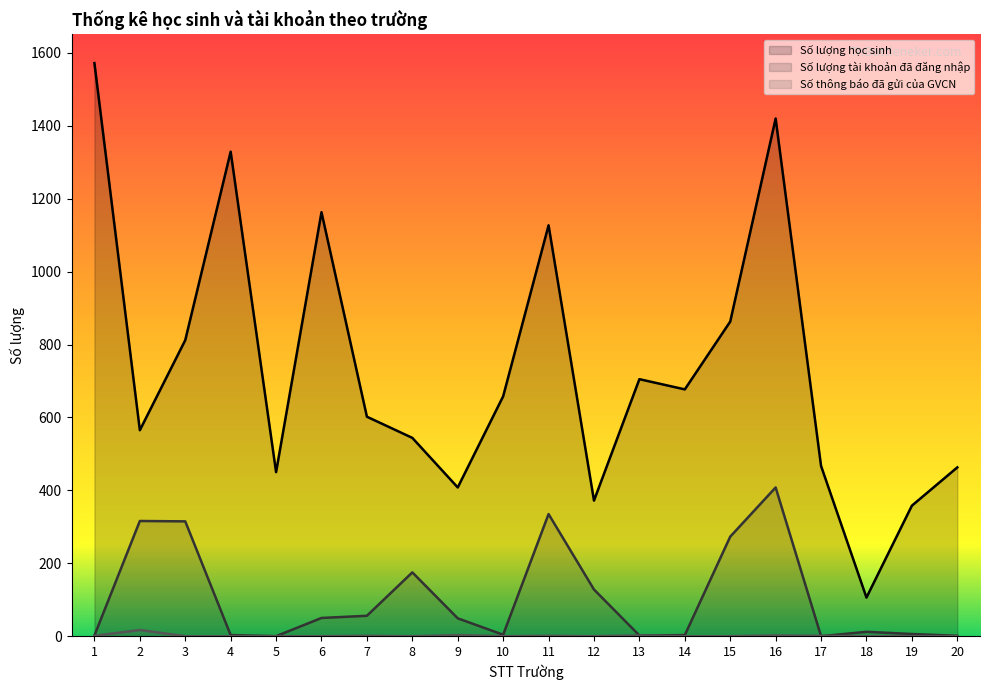

At which category does Số thông báo đã gửi của GVCN reach its first local peak?

2